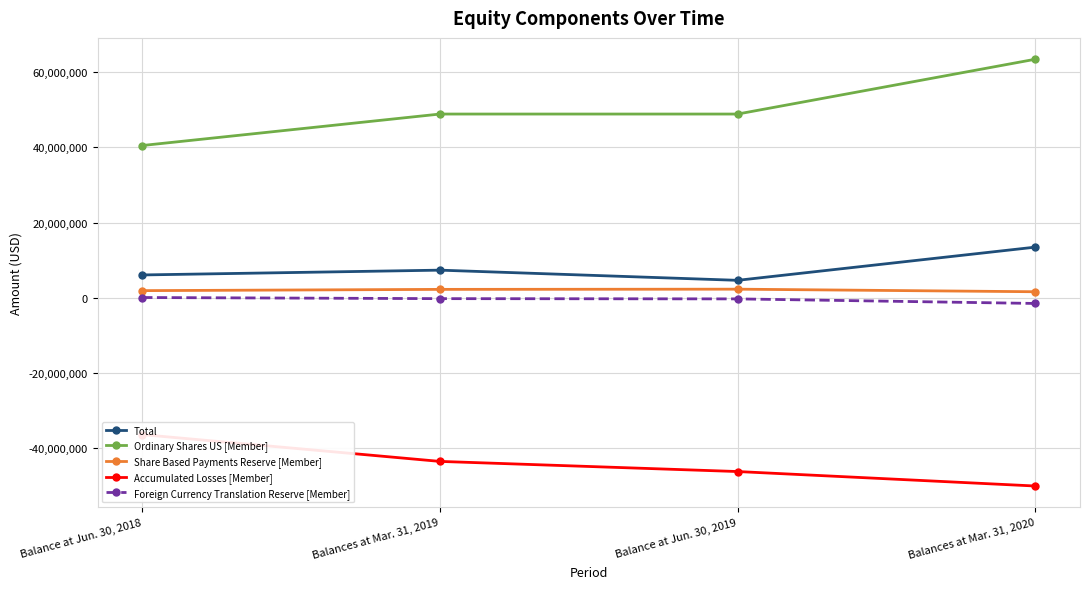

True or false: Total has more than 0 points higher than both neighbors.

True